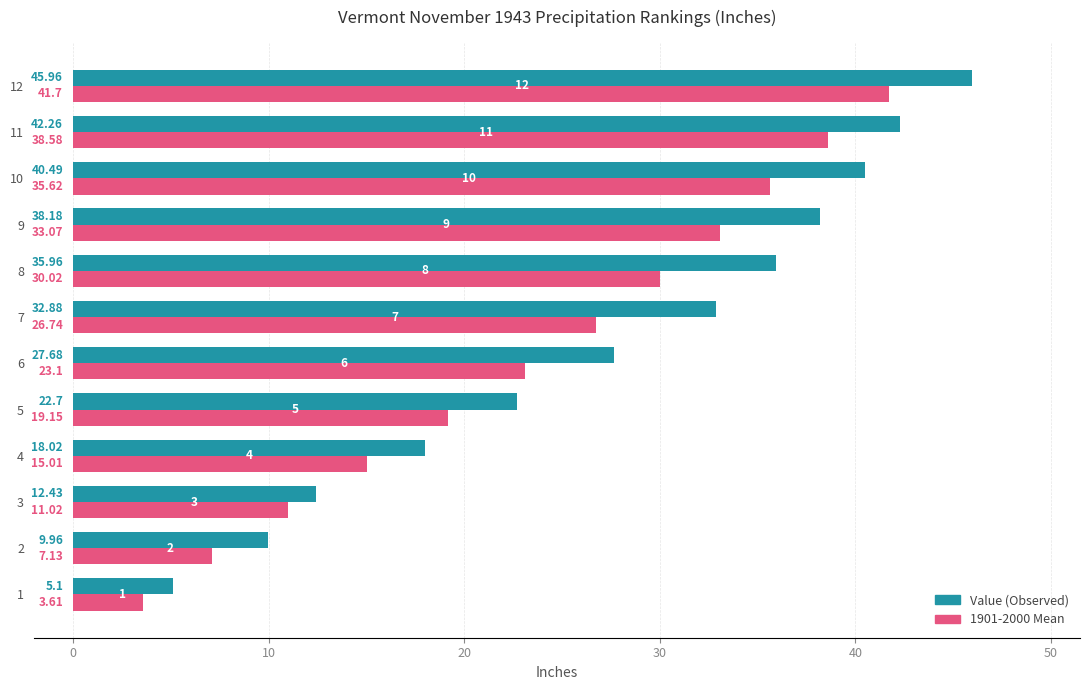

How many values in the Value (Observed) series are below 32?

6